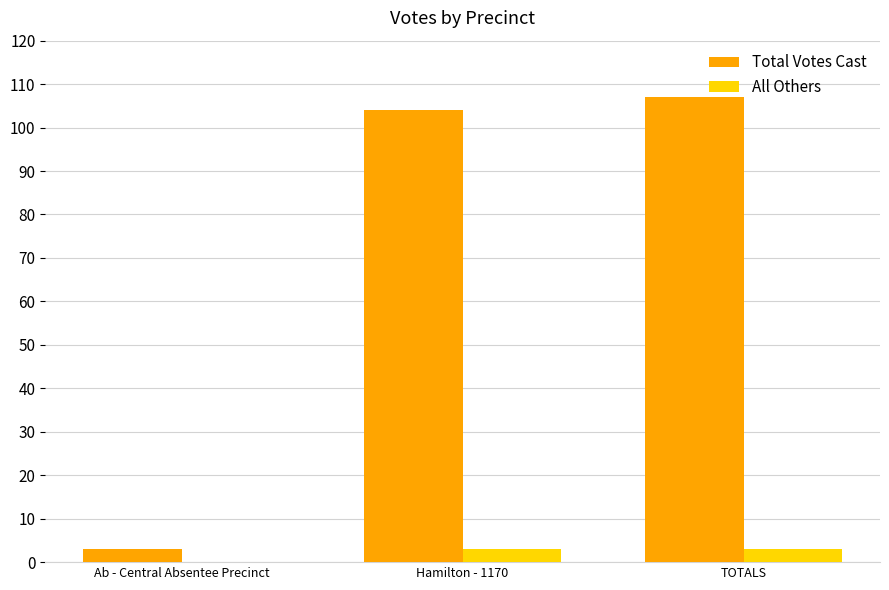

Reading left to right, what are all the values shown in this chart?

Total Votes Cast: 3	104	107
All Others: 0	3	3